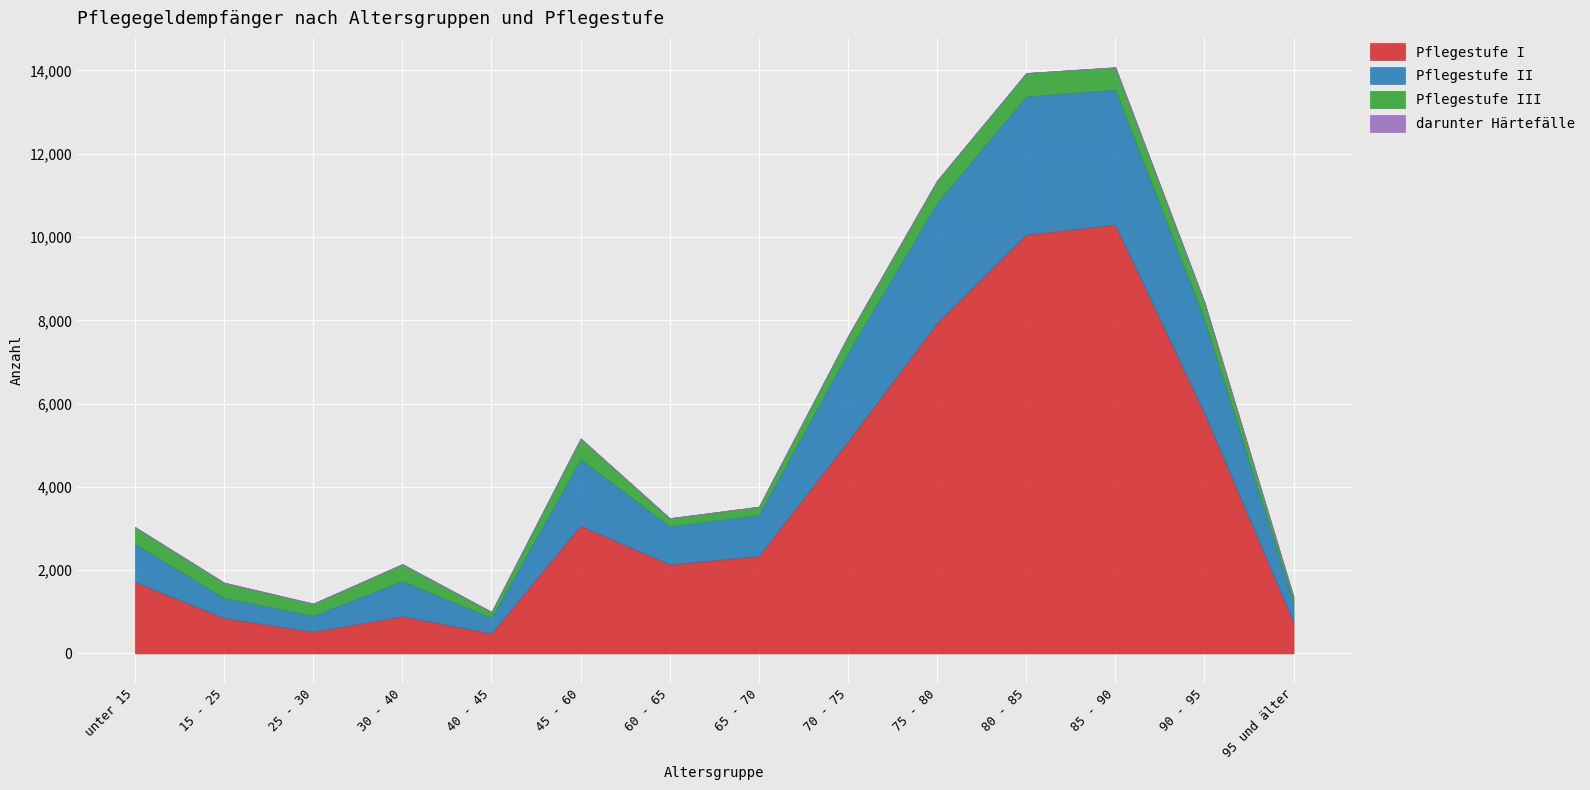

At how many categories does at least one series exceed 2378?

6